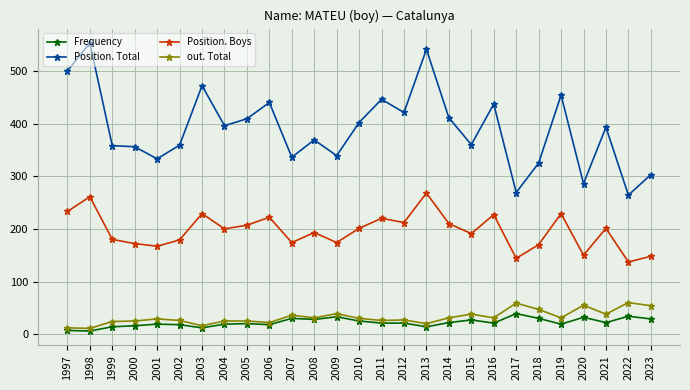

What is the sum of the Position. Total values at 2020 and 2002?

645